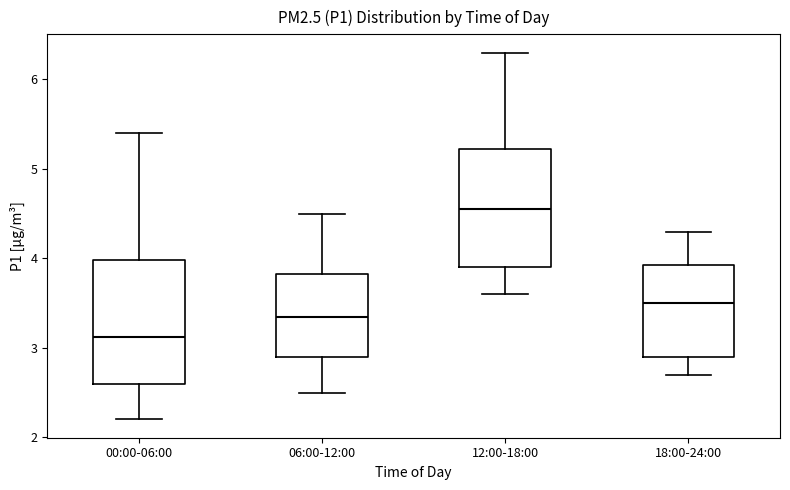

Which box's median line is the lowest?

00:00-06:00